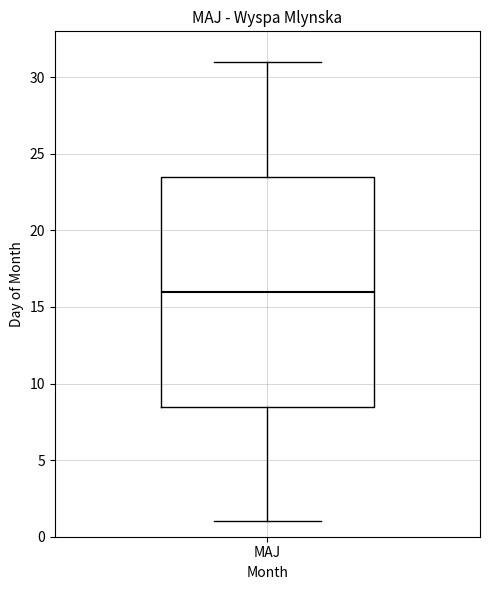

Read this box plot against the y-axis: the position of the median line, the range covered by the box, and the ends of both whiskers. The values are not printed on the chart, so give them approximately, as read against the axis.

median 16.0, box 8.5 to 23.5, whiskers 1.0 to 31.0